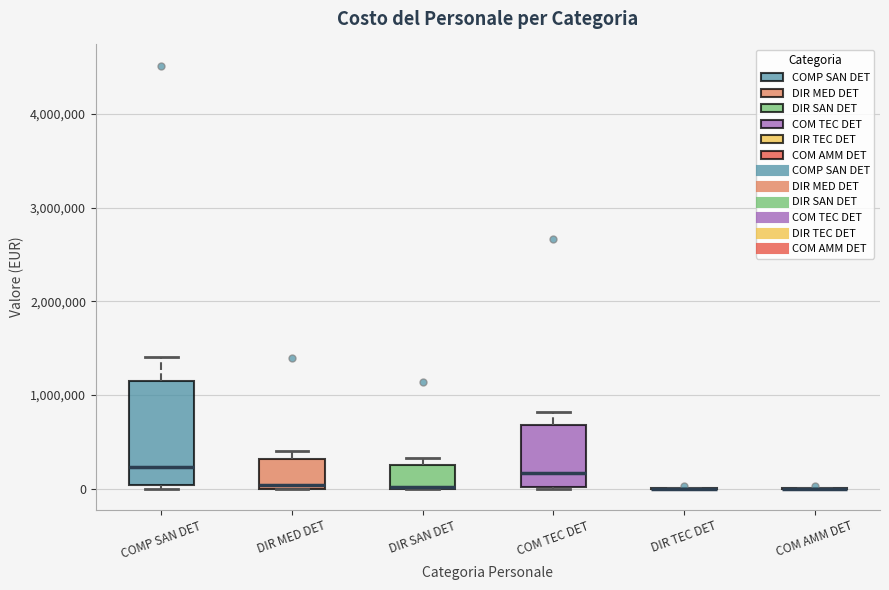

Where is the upper edge of the box for DIR MED DET on the y-axis? The values are not printed on the chart, so give them approximately, as read against the axis.

300000